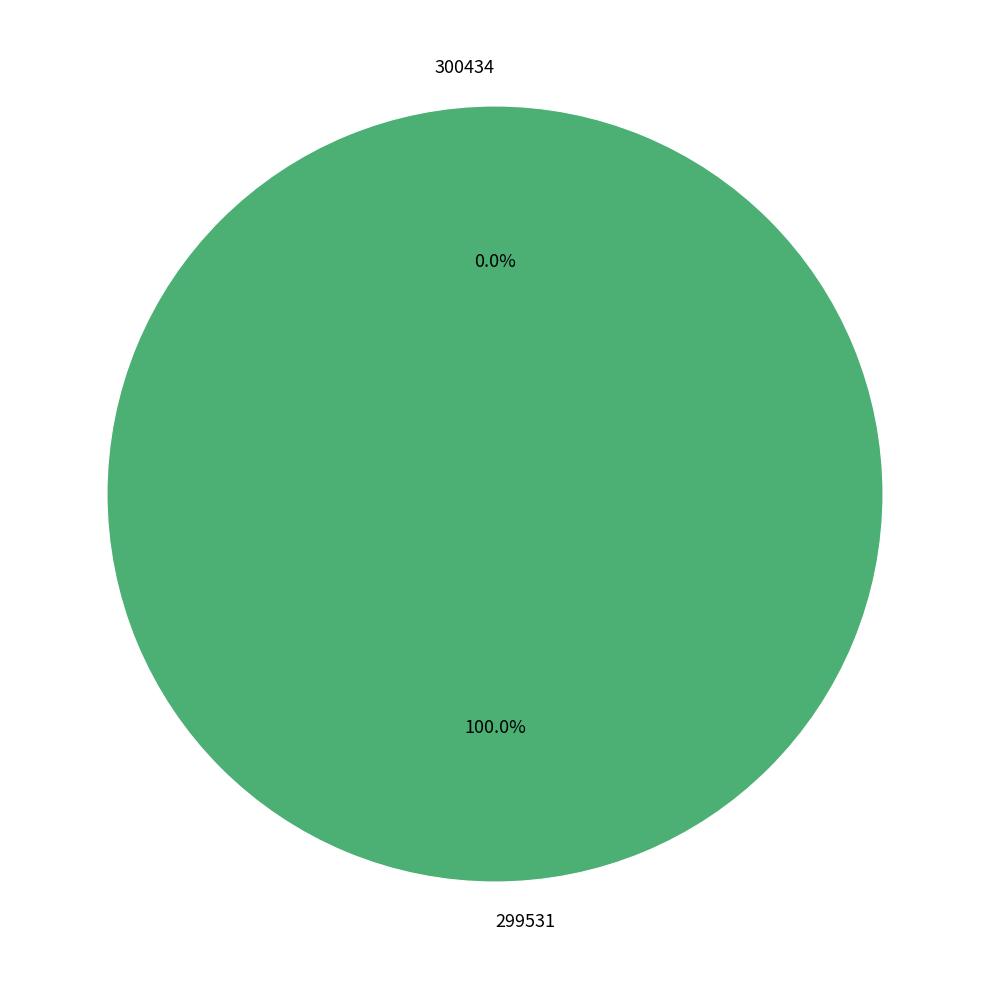

Which slice is the smallest?

300434